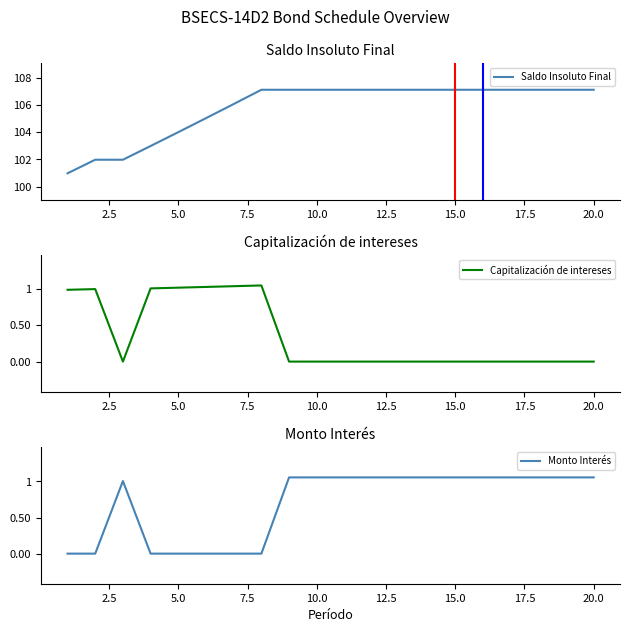

True or false: Saldo Insoluto Final has a value of 62.8 at 5.0.

False